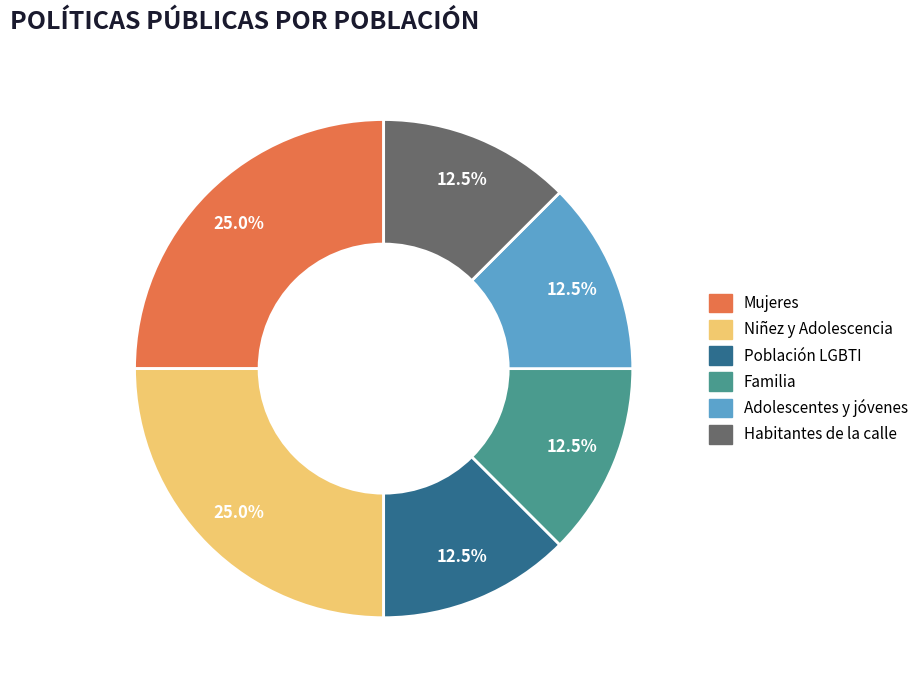

Is there any slice that represents more than half of the pie?

No